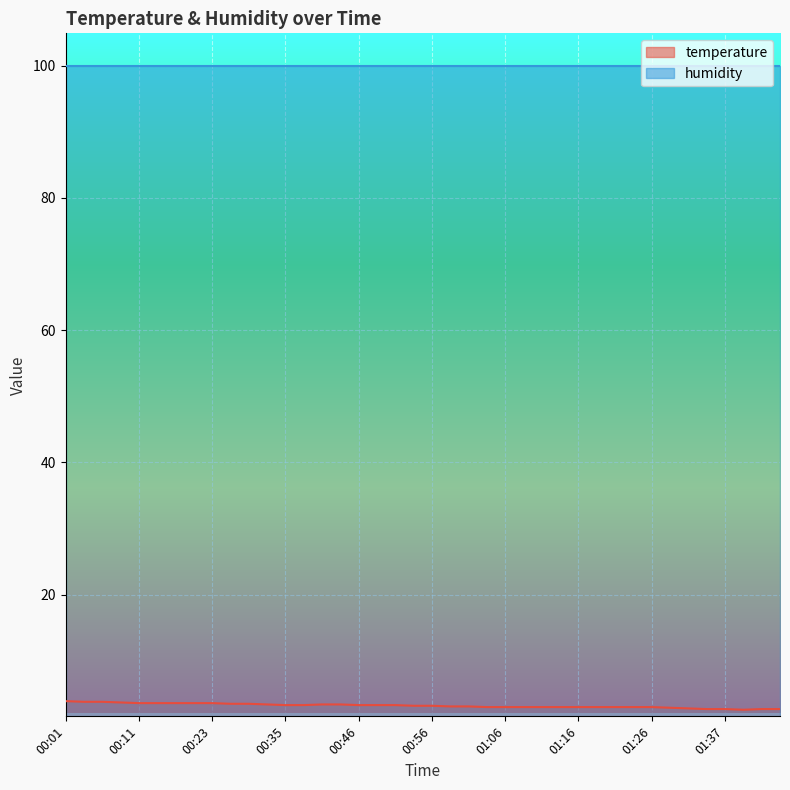

What is the change in value from 00:20 to 00:43?

-0.2